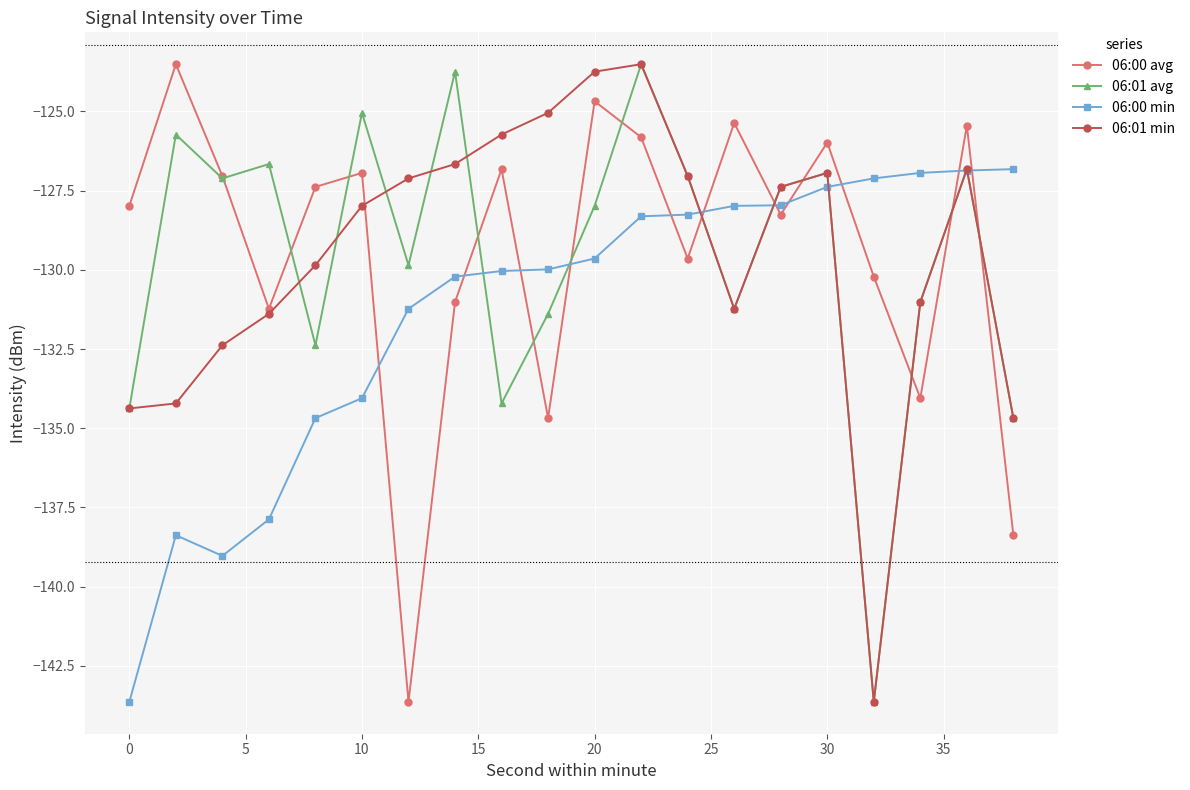

What is the maximum value shown in the chart?

-123.5